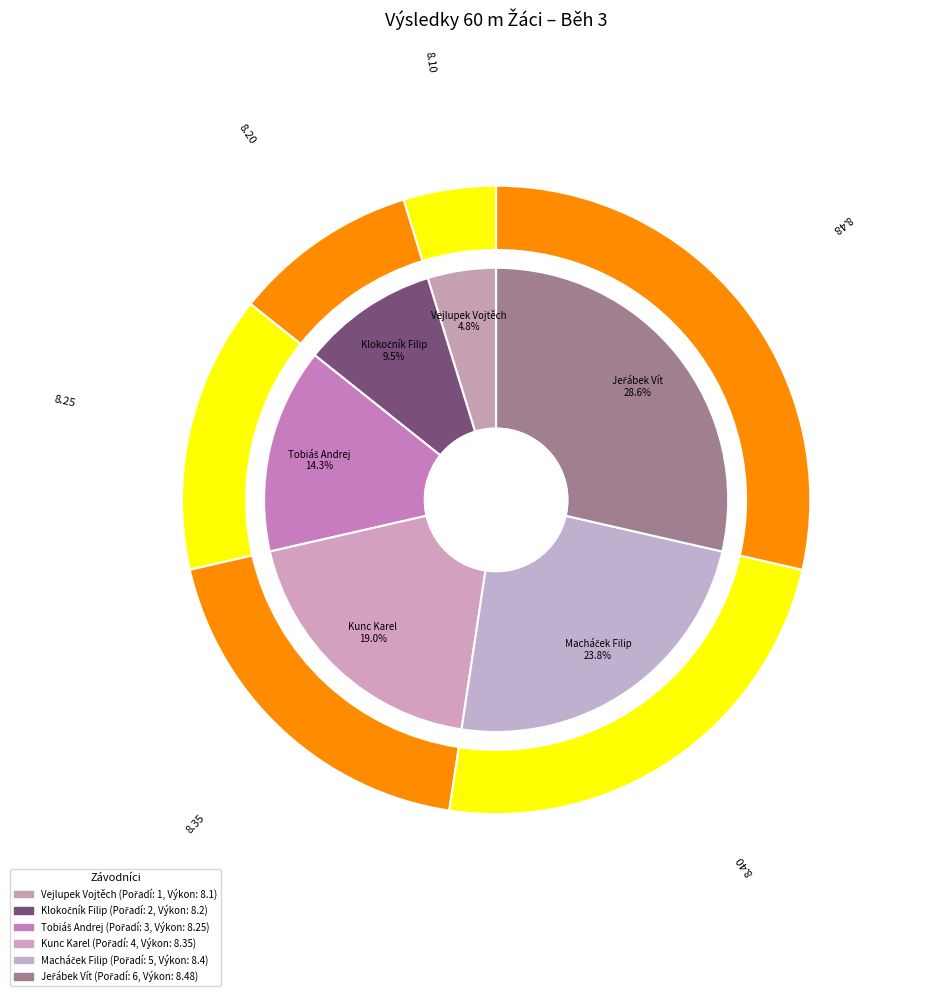

To the nearest percent, what is the difference between the Jeřábek Vít and Macháček Filip slice percentages?

5%